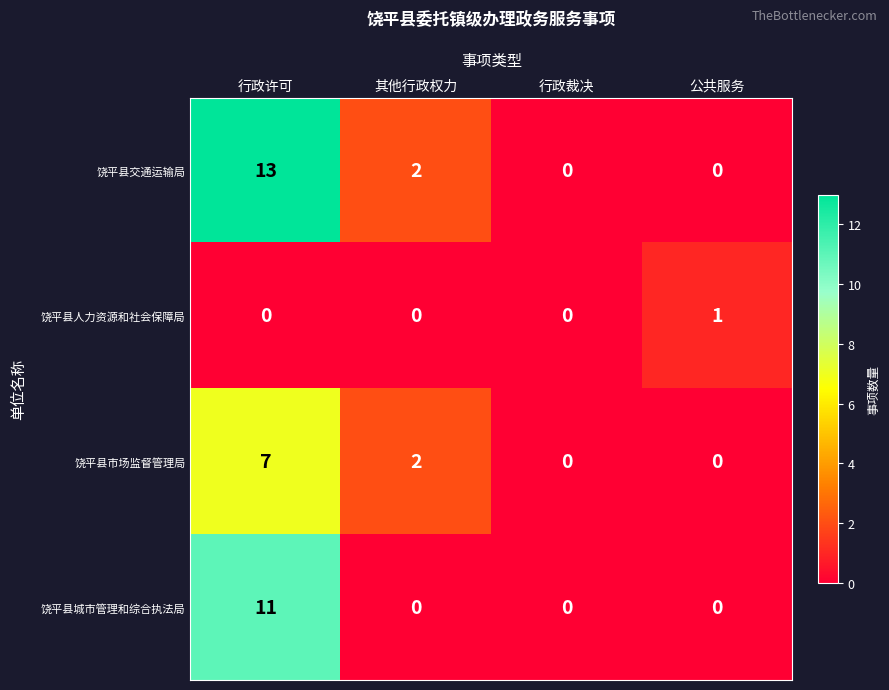

Reading left to right, what are all the values shown in this chart?

饶平县交通运输局: 行政许可=13	其他行政权力=2	行政裁决=0	公共服务=0
饶平县人力资源和社会保障局: 行政许可=0	其他行政权力=0	行政裁决=0	公共服务=1
饶平县市场监督管理局: 行政许可=7	其他行政权力=2	行政裁决=0	公共服务=0
饶平县城市管理和综合执法局: 行政许可=11	其他行政权力=0	行政裁决=0	公共服务=0